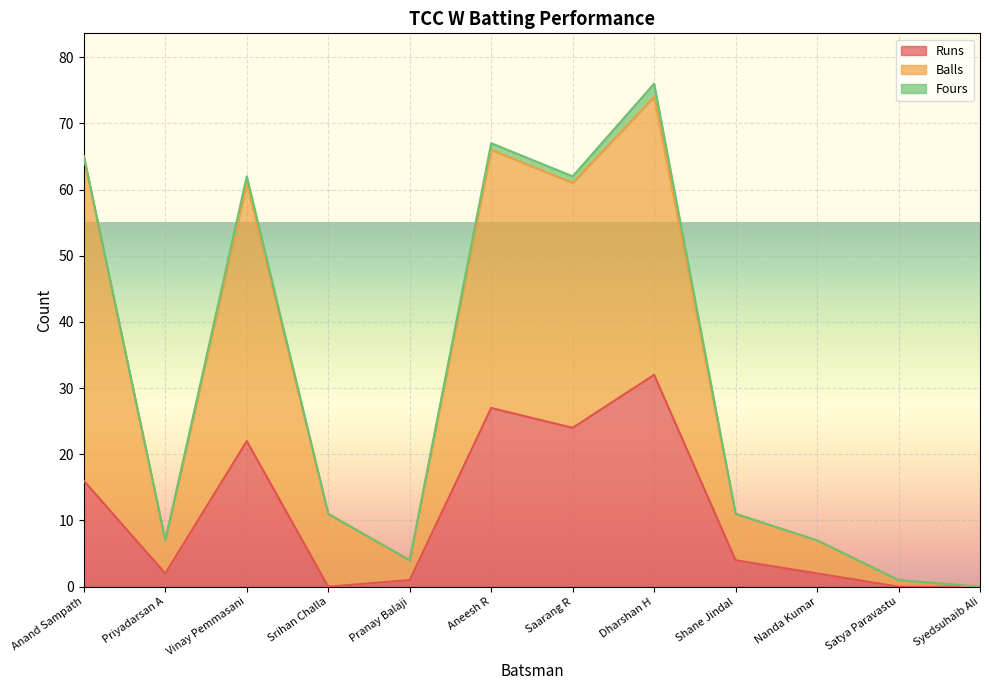

In Runs, how many points are lower than both neighbors (excluding endpoints)?

3